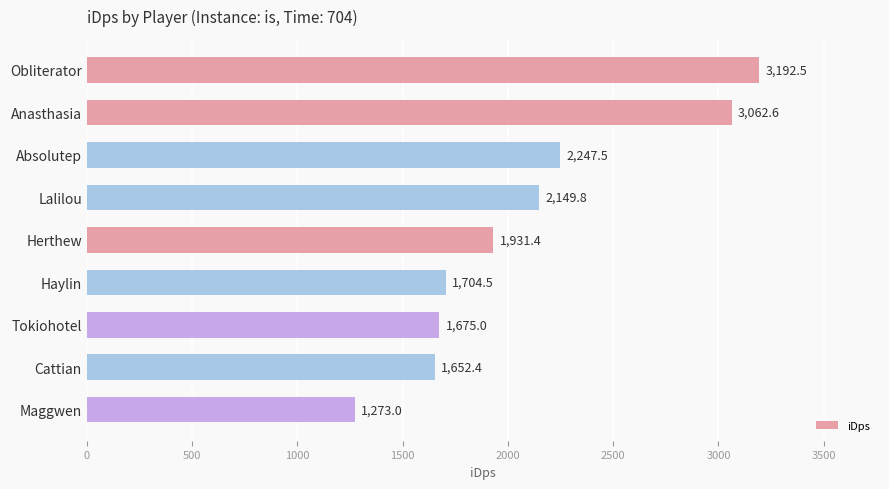

The chart shows a value of 3386.1 at Lalilou. True or false?

False